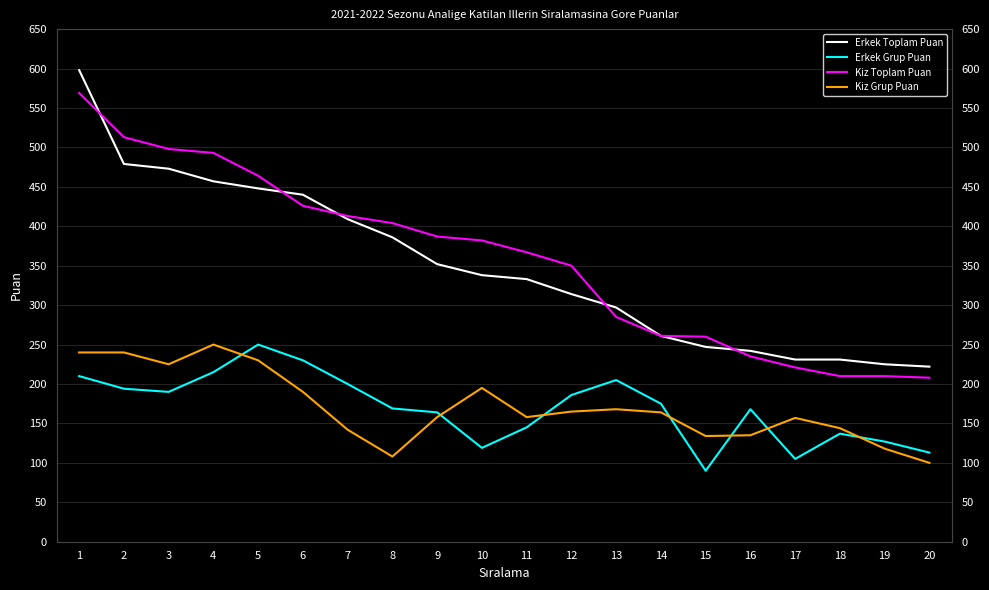

How many values in the Kiz Grup Puan series are below 164?

10